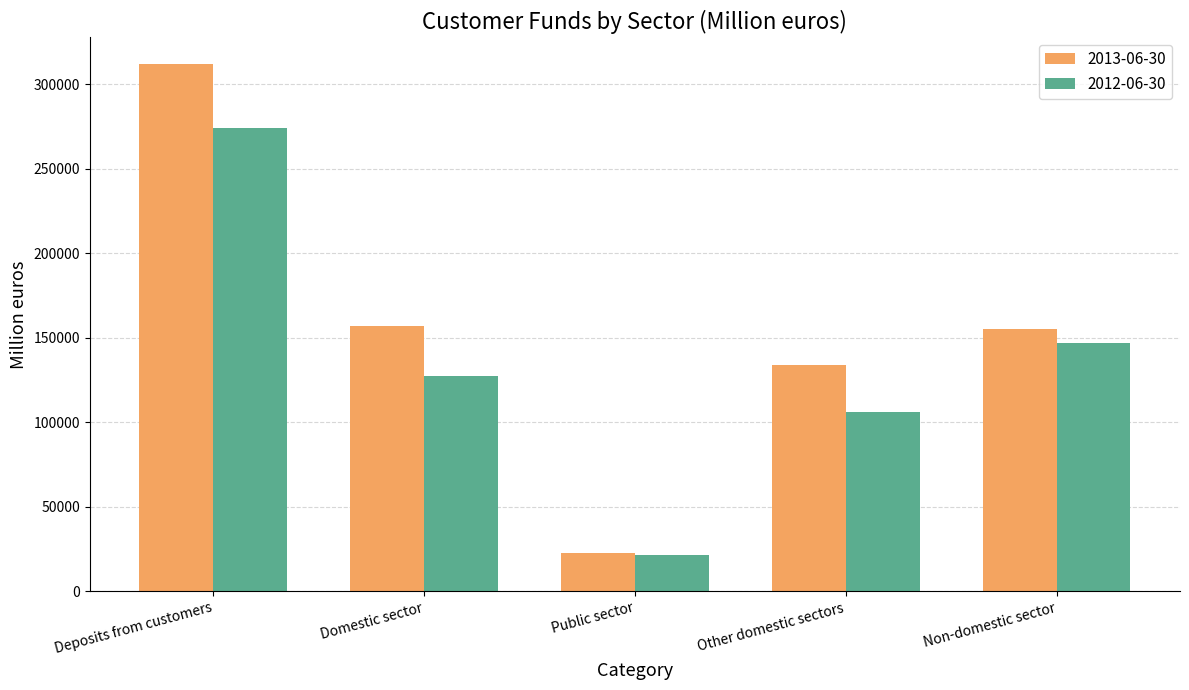

True or false: 2013-06-30 has a value of 156779.8 at Domestic sector.

True